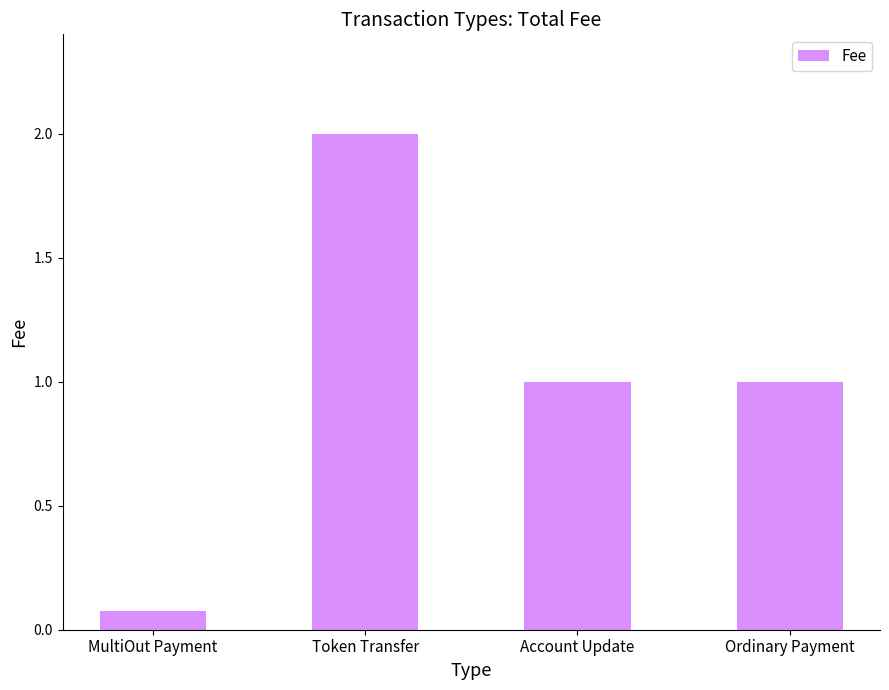

Count the number of data series in this chart.

1